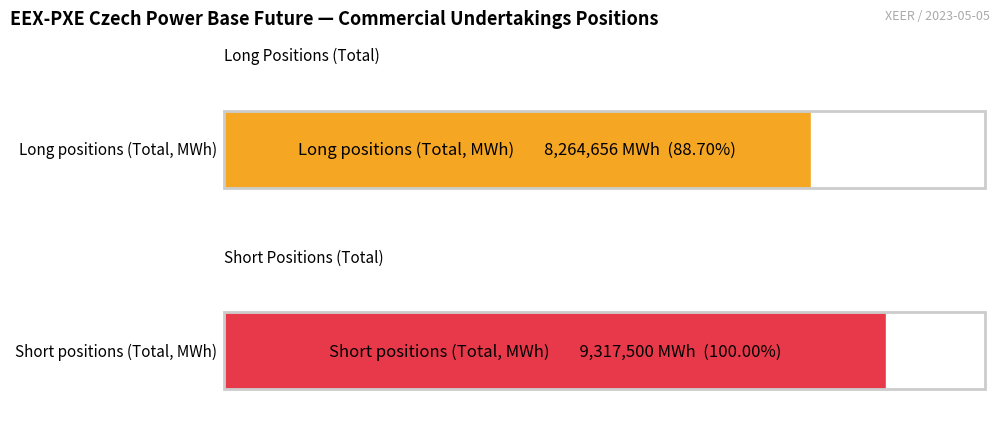

What is the greatest value displayed?

9317500